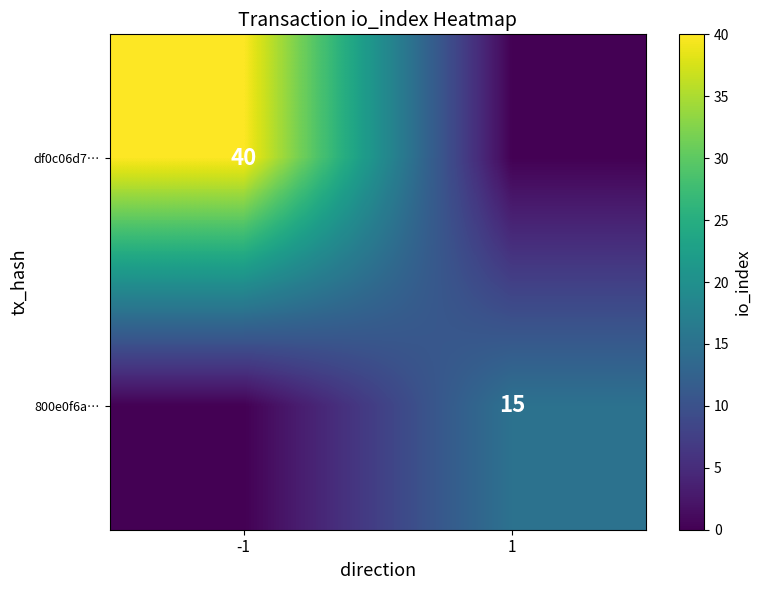

Is the value of 800e0f6a… at 1 greater than the value of df0c06d7… at -1?

No